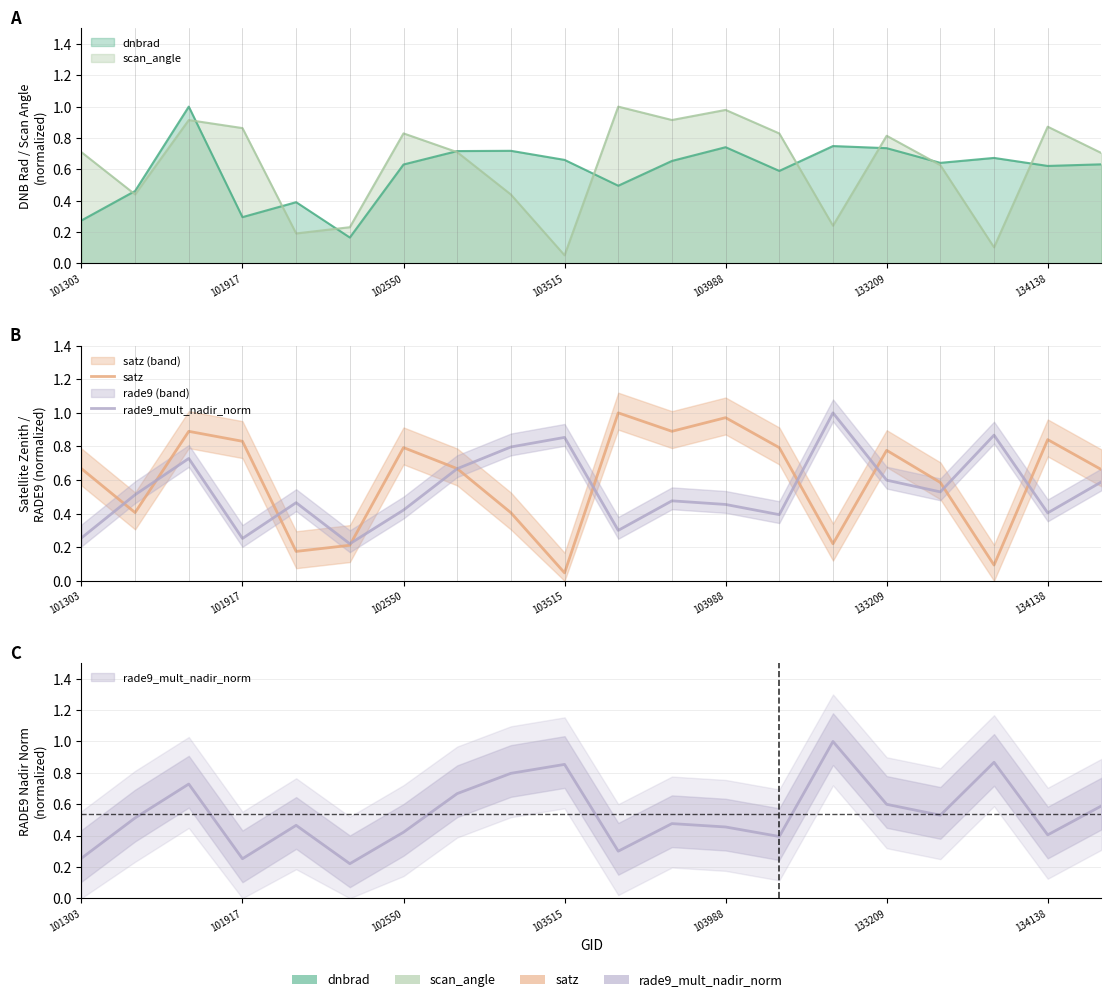

After their last crossing, which series has the higher values: rade9_mult_nadir_norm or satz?

satz